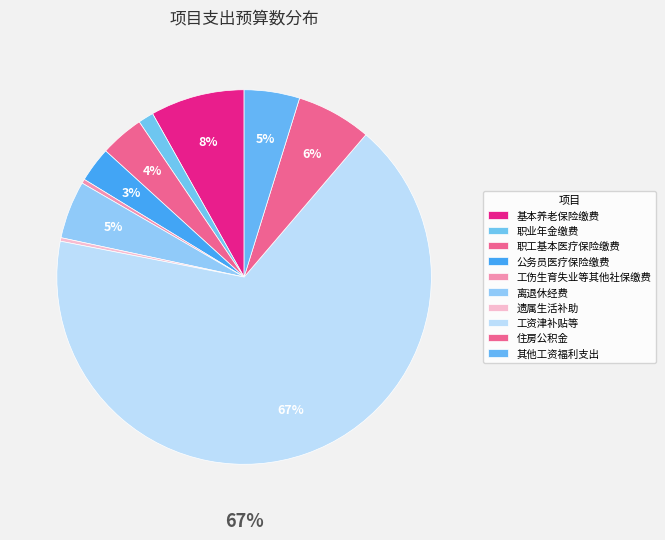

Rank the categories by value from lowest to highest.

遗属生活补助, 工伤生育失业等其他社保缴费, 职业年金缴费, 公务员医疗保险缴费, 职工基本医疗保险缴费, 其他工资福利支出, 离退休经费, 住房公积金, 基本养老保险缴费, 工资津补贴等